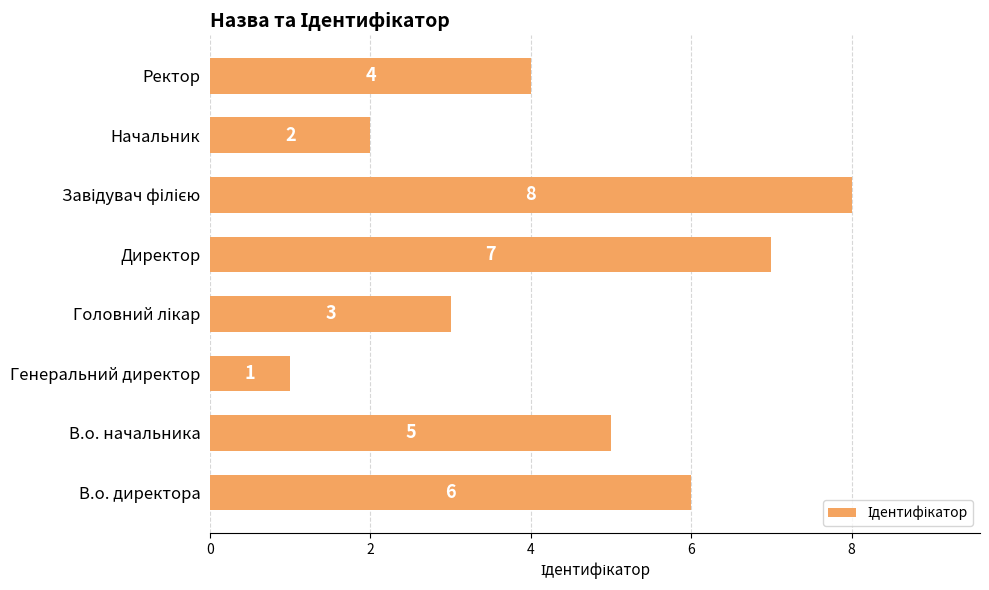

What is the sum of all values?

36